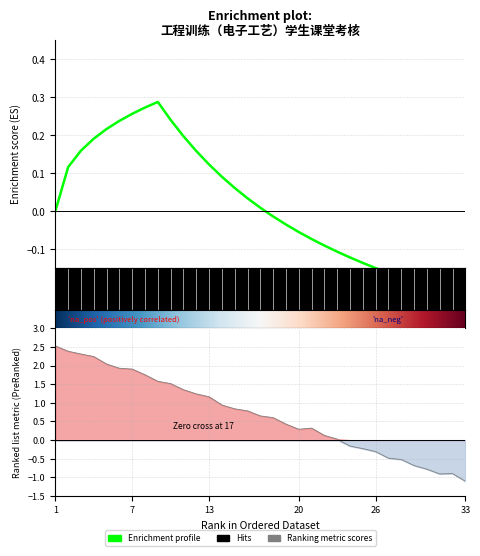

What is the minimum value shown in the chart?

-1.1